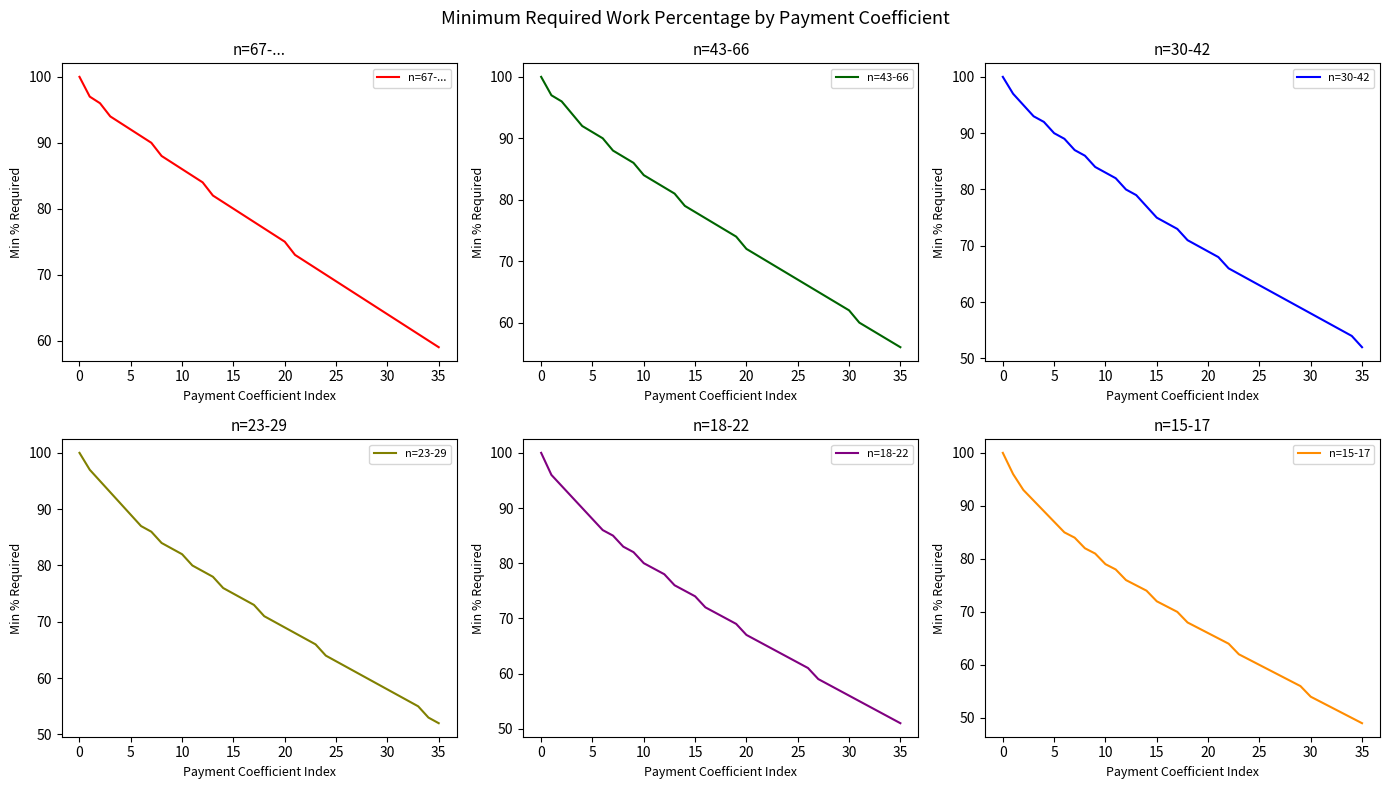

Is it true that n=15-17 equals 16 at 25?

False